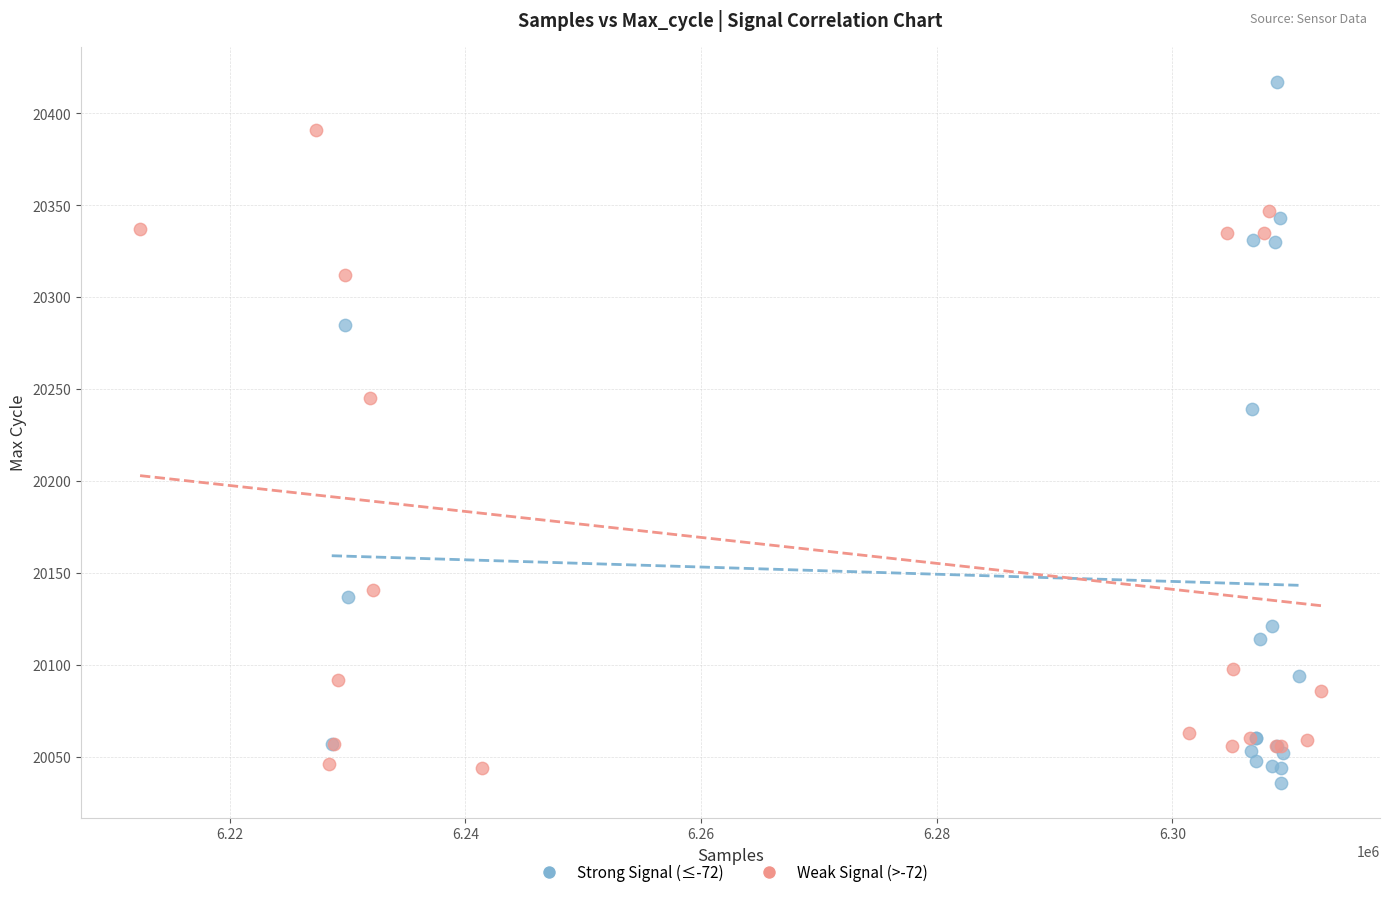

Which series reaches the maximum Y coordinate?

Strong Signal (≤-72)